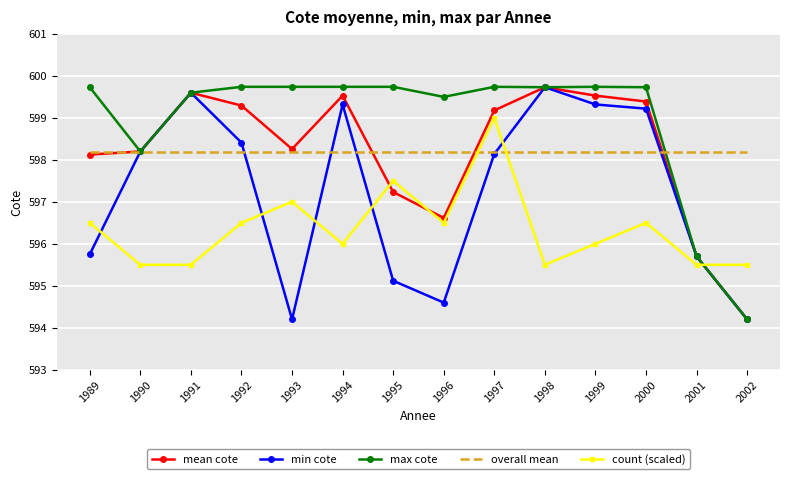

What is the smallest value displayed?

594.2